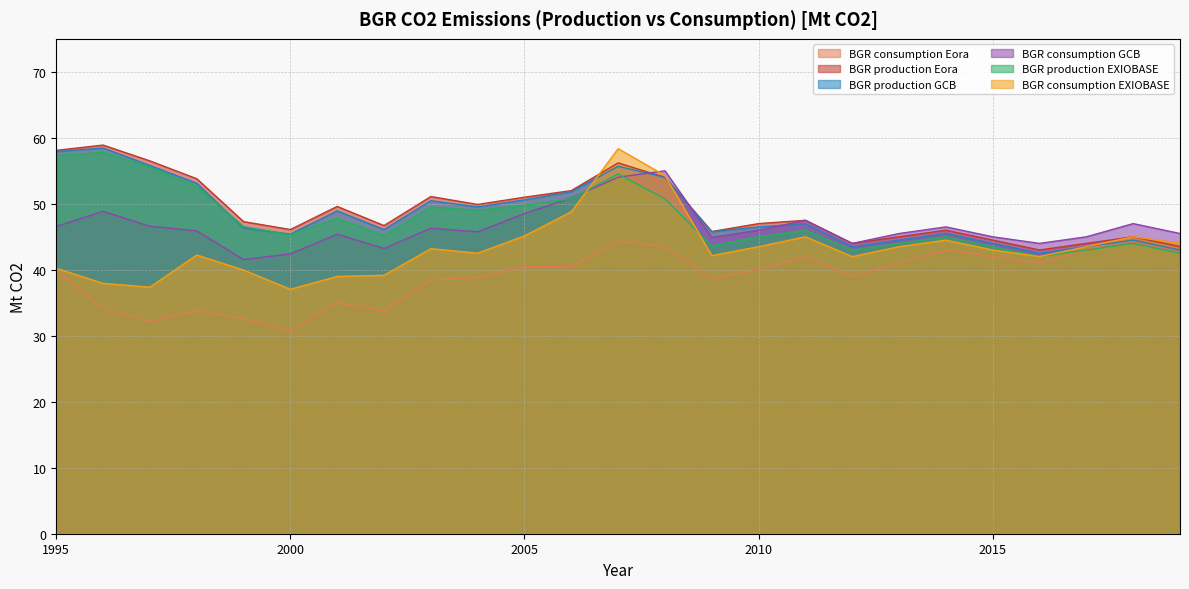

How many interior local peaks does the BGR production Eora series have?

7